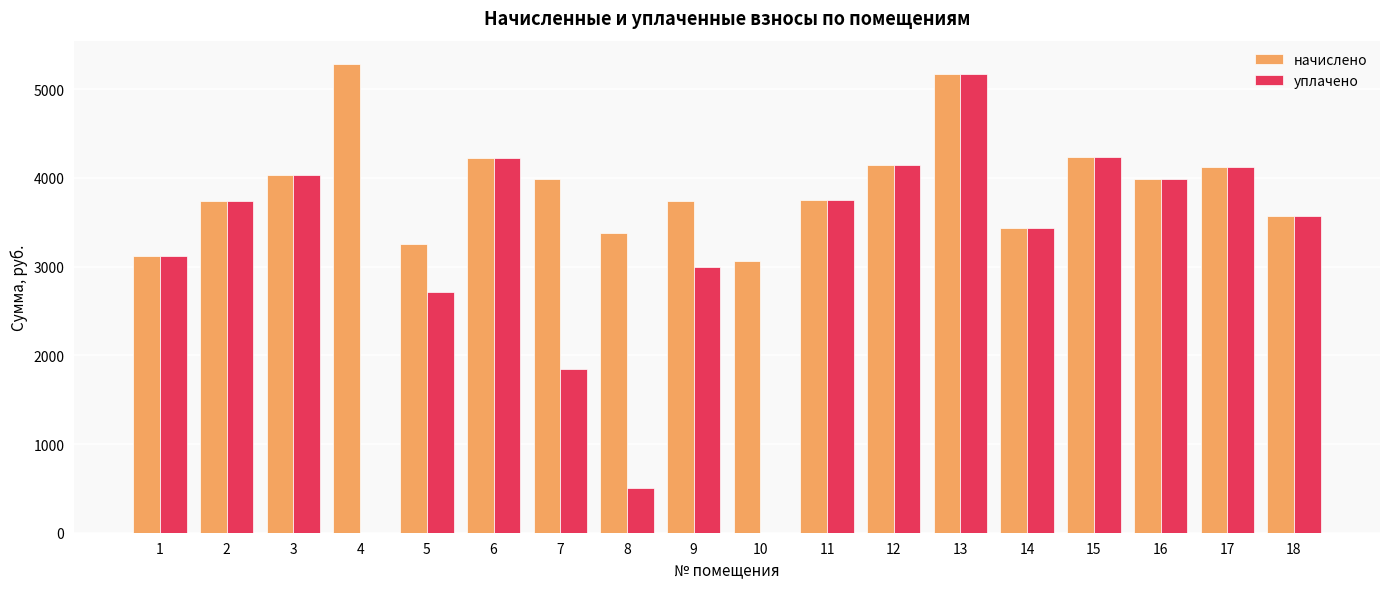

Count the number of data series in this chart.

2